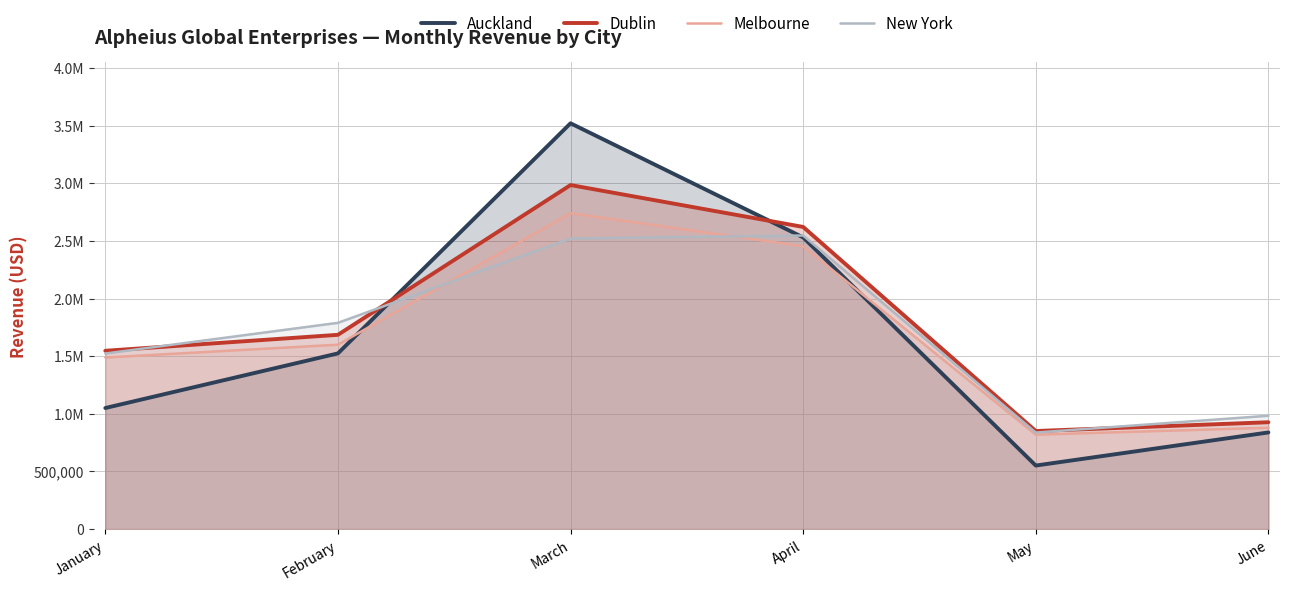

Reading left to right, what are all the values shown in this chart?

Auckland: 1050254	1524294	3521487	2531225	550998	838223
Dublin: 1547000	1685548	2985448	2621889	850554	926778
Melbourne: 1488369	1599854	2741221	2453999	818874	879114
New York: 1523124	1789552	2521447	2547441	837228	983225